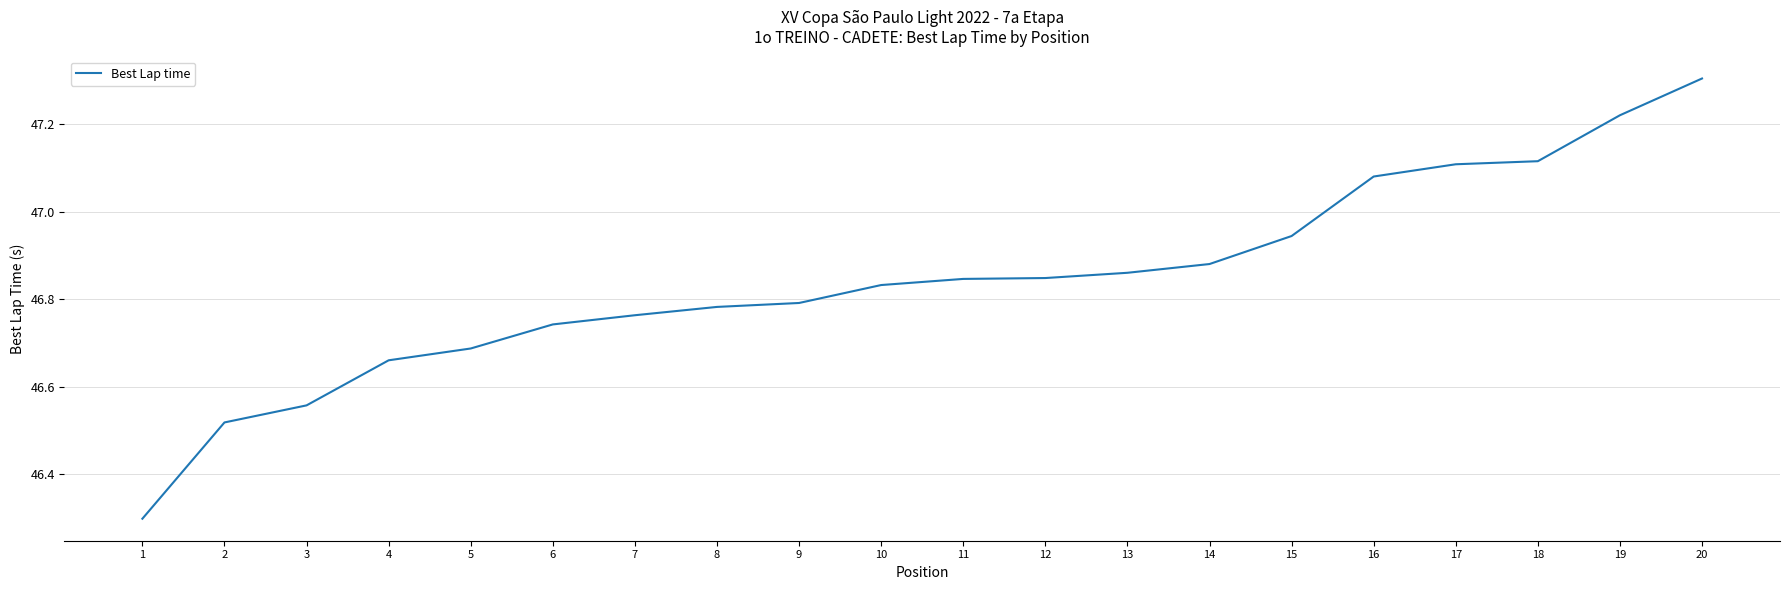

The chart shows a value of 46.8 at 11. True or false?

True